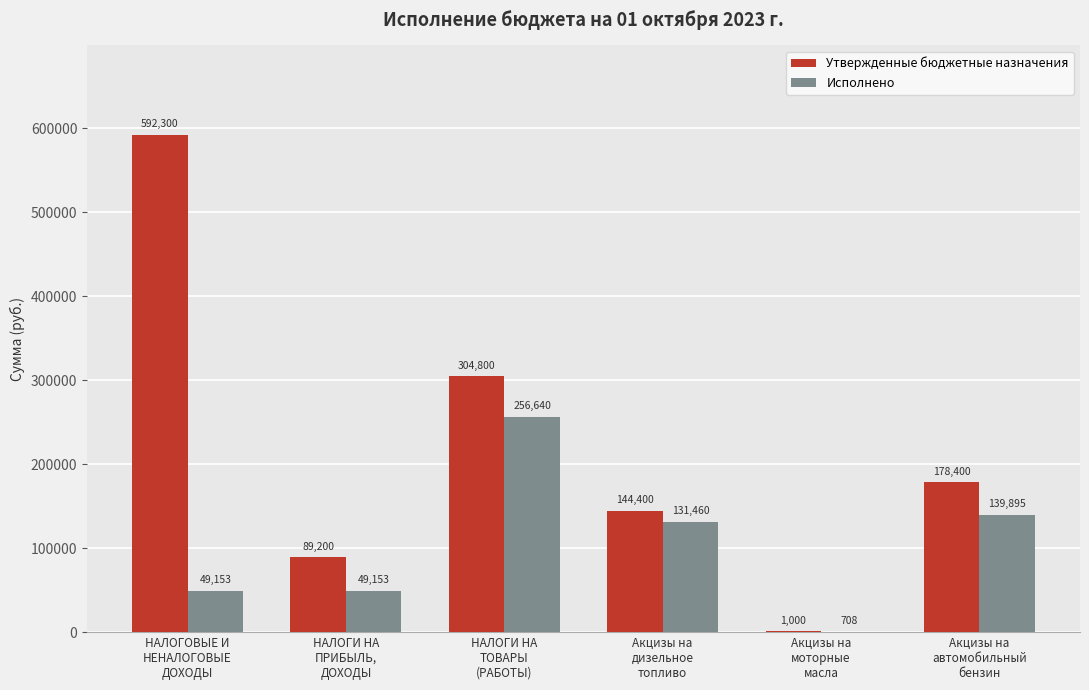

What is the greatest value displayed?

592300.0